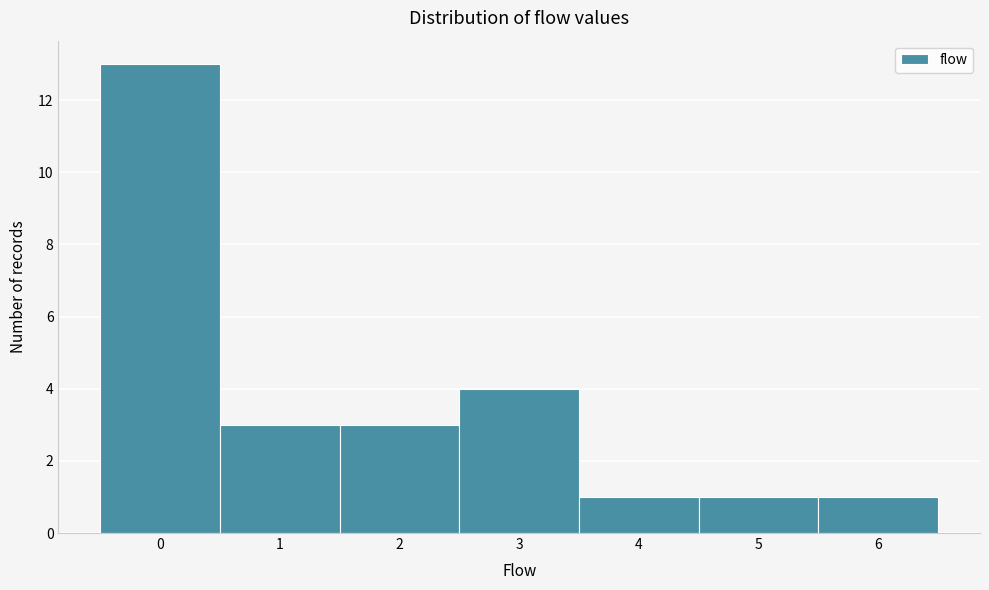

Reading left to right, list every bar in this chart as the range it spans on the x-axis followed by its height. The values are not printed on the chart, so give them approximately, as read against the axis.

-0.5 to 0.5: 13
0.5 to 1.5: 3
1.5 to 2.5: 3
2.5 to 3.5: 4
3.5 to 4.5: 1
4.5 to 5.5: 1
5.5 to 6.5: 1